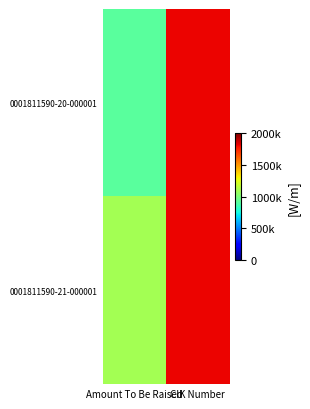

Which series has the largest total across all categories?

0001811590-21-000001